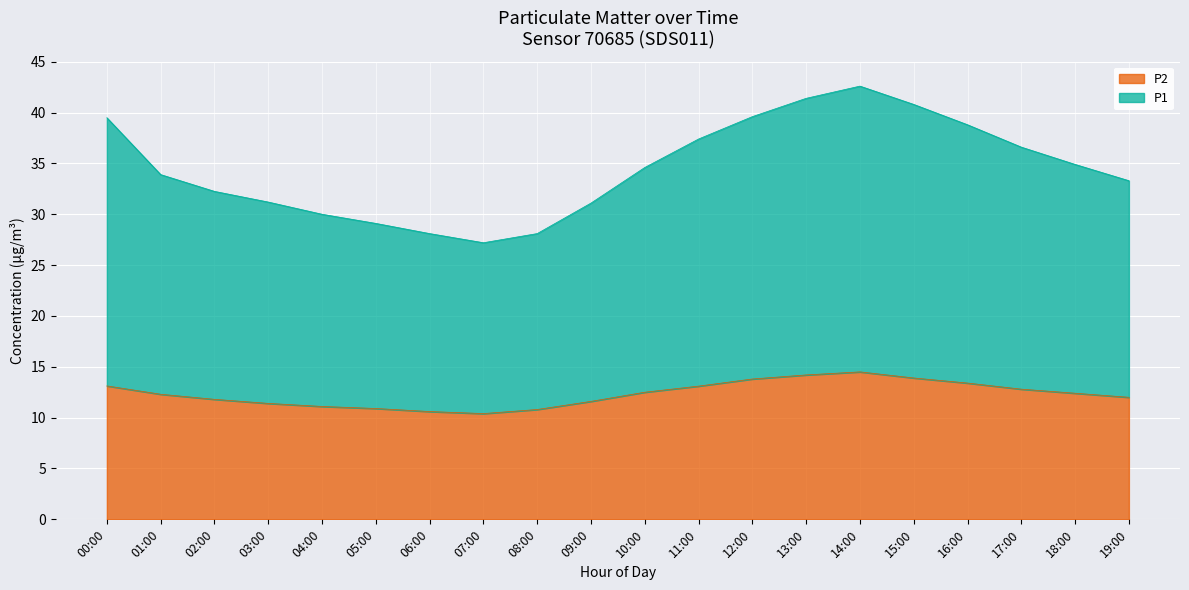

Rank the series by their maximum value, from lowest to highest.

P2, P1